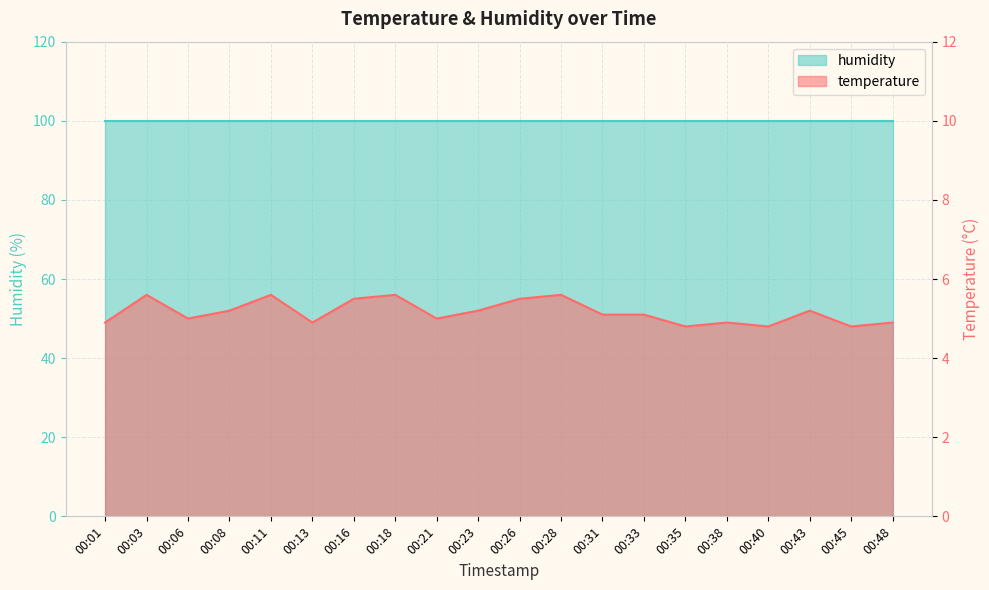

Reading left to right, extract all data points from this chart.

00:01=4.9	00:03=5.6	00:06=5.0	00:08=5.2	00:11=5.6	00:13=4.9	00:16=5.5	00:18=5.6	00:21=5.0	00:23=5.2	00:26=5.5	00:28=5.6	00:31=5.1	00:33=5.1	00:35=4.8	00:38=4.9	00:40=4.8	00:43=5.2	00:45=4.8	00:48=4.9